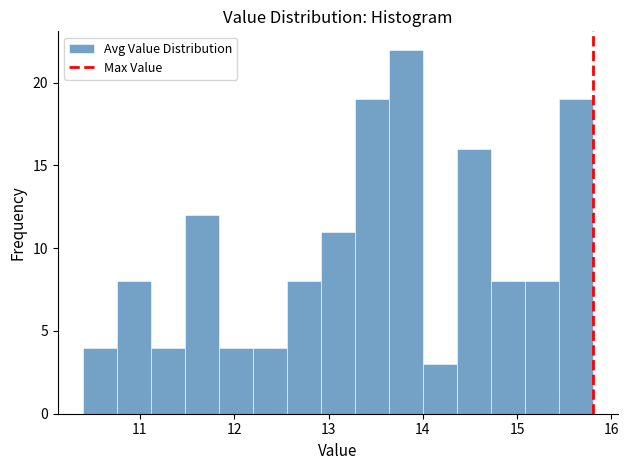

Read against the x-axis, roughly where is the centre of the tallest bar?

13.8